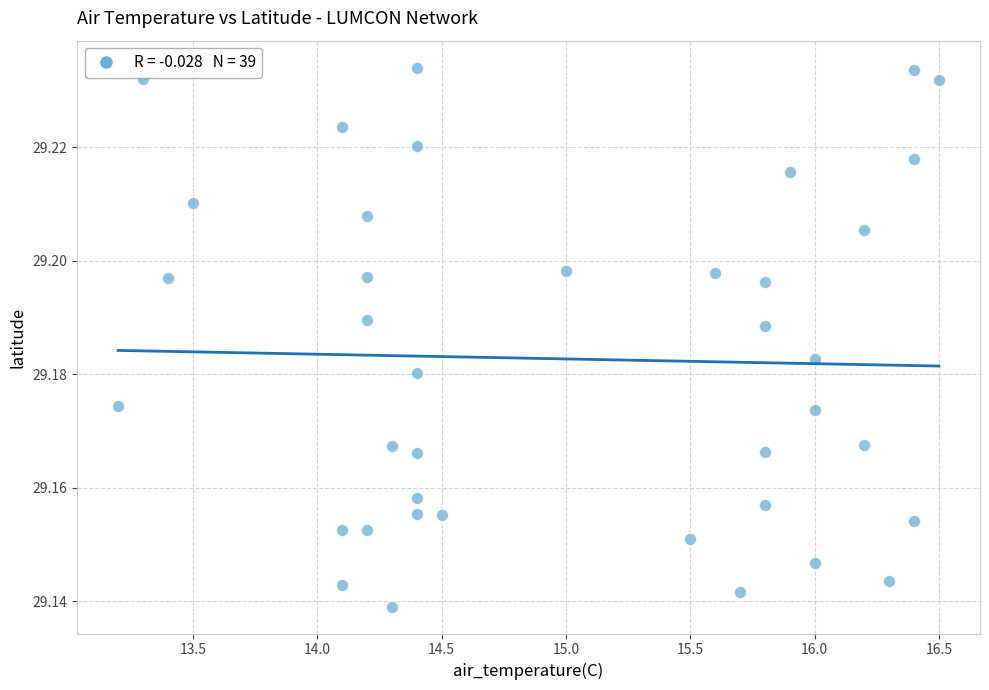

How many data points are displayed?

39